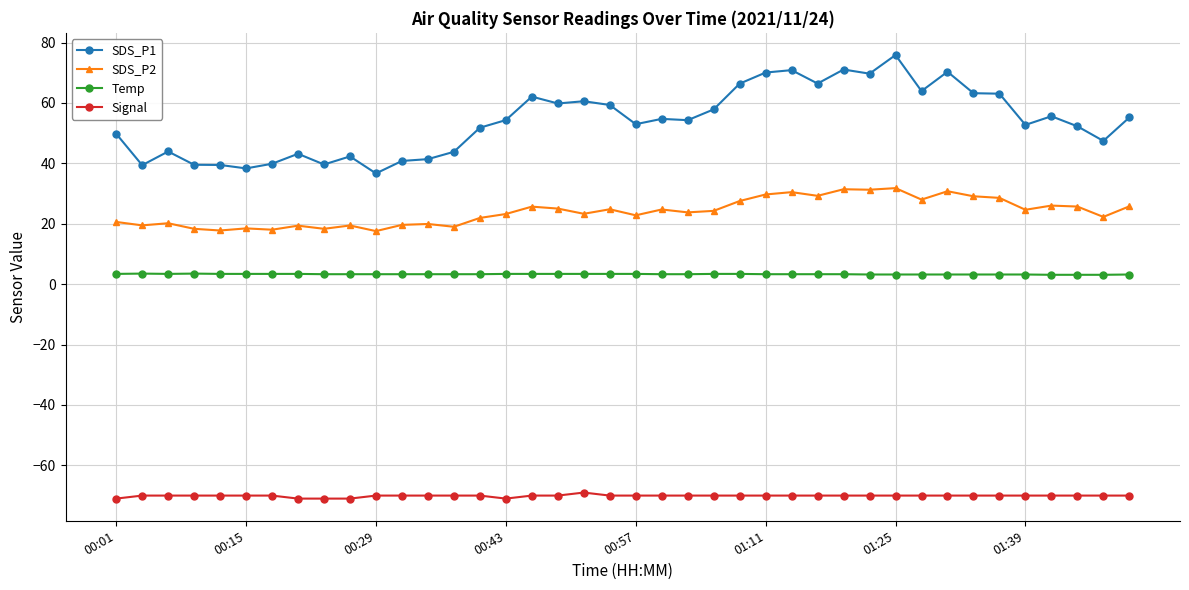

Which series has the largest range (max minus min)?

SDS_P1